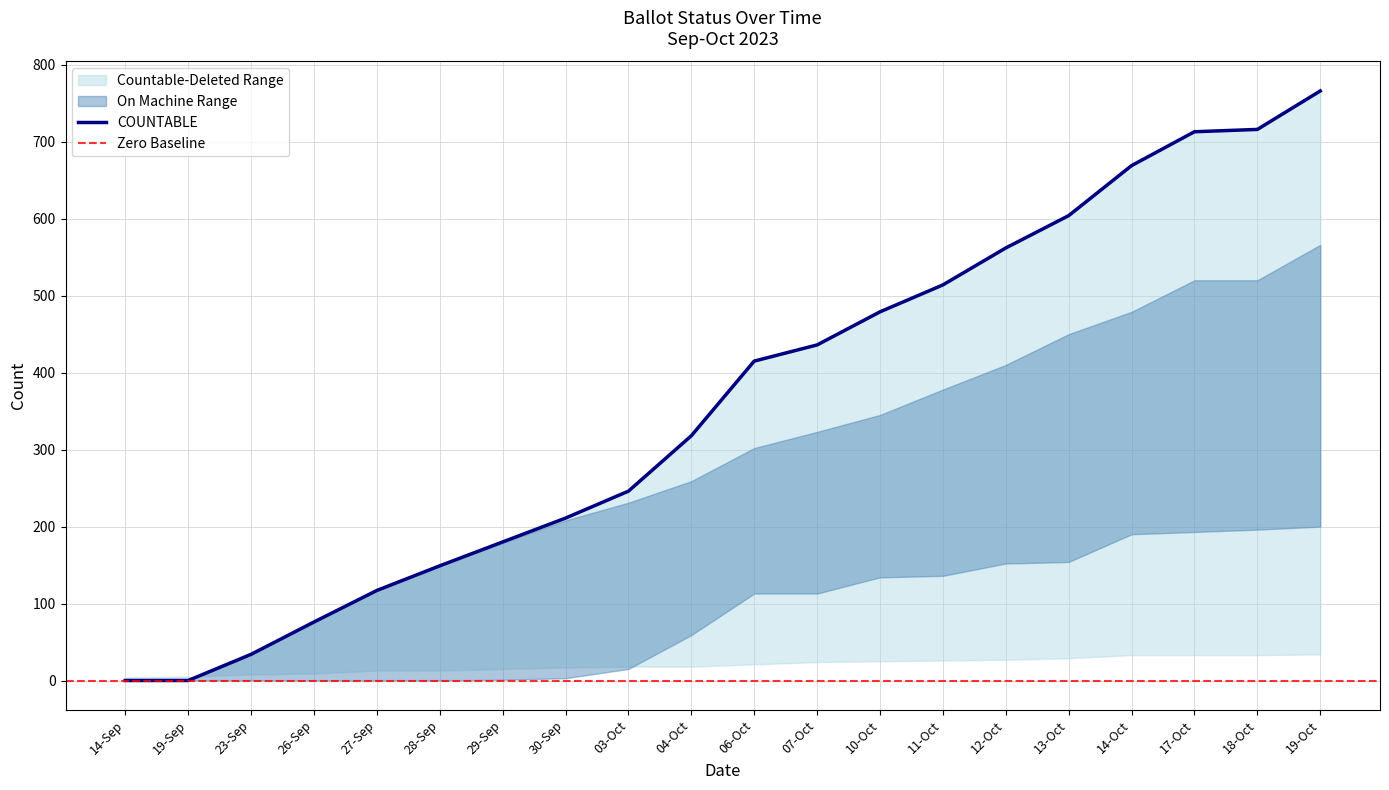

Reading left to right, extract all data points from this chart.

COUNTABLE: 14-Sep=0	19-Sep=0	23-Sep=34	26-Sep=76	27-Sep=117	28-Sep=149	29-Sep=180	30-Sep=211	03-Oct=246	04-Oct=318	06-Oct=415	07-Oct=436	10-Oct=479	11-Oct=514	12-Oct=562	13-Oct=604	14-Oct=669	17-Oct=713	18-Oct=716	19-Oct=766
ON_MACHINE: 14-Sep=0	19-Sep=0	23-Sep=34	26-Sep=76	27-Sep=117	28-Sep=149	29-Sep=179	30-Sep=208	03-Oct=231	04-Oct=259	06-Oct=302	07-Oct=323	10-Oct=345	11-Oct=378	12-Oct=410	13-Oct=450	14-Oct=479	17-Oct=520	18-Oct=520	19-Oct=566
MAIL_IN: 14-Sep=0	19-Sep=0	23-Sep=0	26-Sep=0	27-Sep=0	28-Sep=0	29-Sep=1	30-Sep=3	03-Oct=15	04-Oct=59	06-Oct=113	07-Oct=113	10-Oct=134	11-Oct=136	12-Oct=152	13-Oct=154	14-Oct=190	17-Oct=193	18-Oct=196	19-Oct=200
MARKED: 14-Sep=0	19-Sep=0	23-Sep=0	26-Sep=0	27-Sep=0	28-Sep=0	29-Sep=1	30-Sep=3	03-Oct=15	04-Oct=59	06-Oct=113	07-Oct=113	10-Oct=134	11-Oct=136	12-Oct=152	13-Oct=154	14-Oct=190	17-Oct=193	18-Oct=3	19-Oct=7
DELETED: 14-Sep=4	19-Sep=5	23-Sep=8	26-Sep=9	27-Sep=13	28-Sep=13	29-Sep=15	30-Sep=17	03-Oct=18	04-Oct=18	06-Oct=21	07-Oct=24	10-Oct=25	11-Oct=26	12-Oct=27	13-Oct=29	14-Oct=33	17-Oct=33	18-Oct=33	19-Oct=34
MILITARY: 14-Sep=2	19-Sep=2	23-Sep=3	26-Sep=3	27-Sep=3	28-Sep=4	29-Sep=4	30-Sep=4	03-Oct=5	04-Oct=5	06-Oct=5	07-Oct=6	10-Oct=6	11-Oct=6	12-Oct=7	13-Oct=7	14-Oct=7	17-Oct=8	18-Oct=8	19-Oct=8